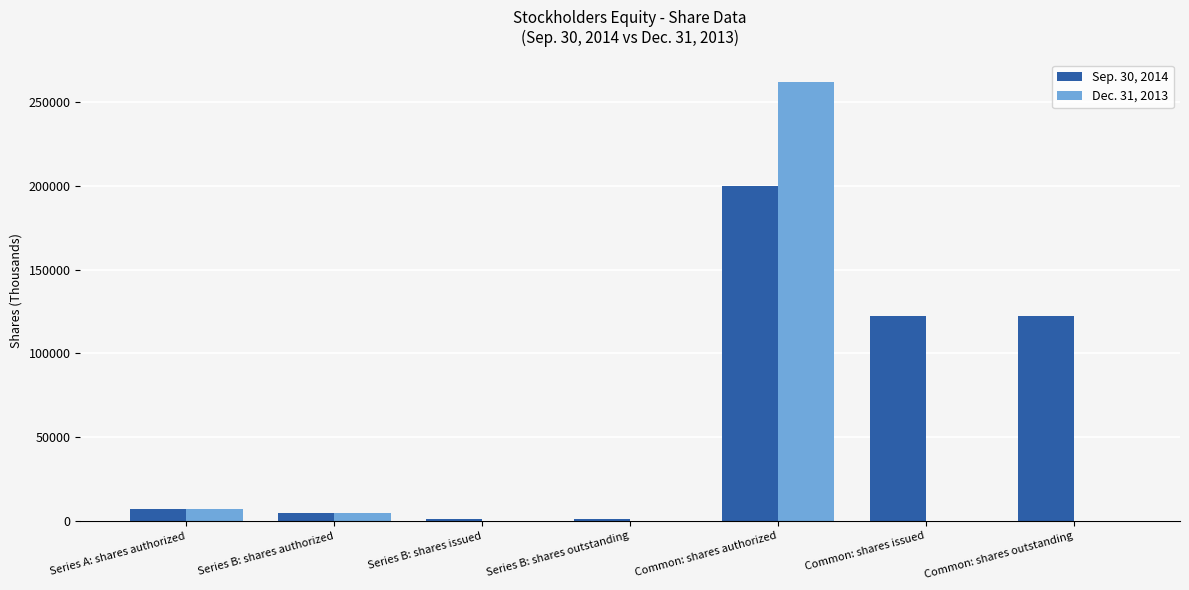

What is the greatest value displayed?

262186